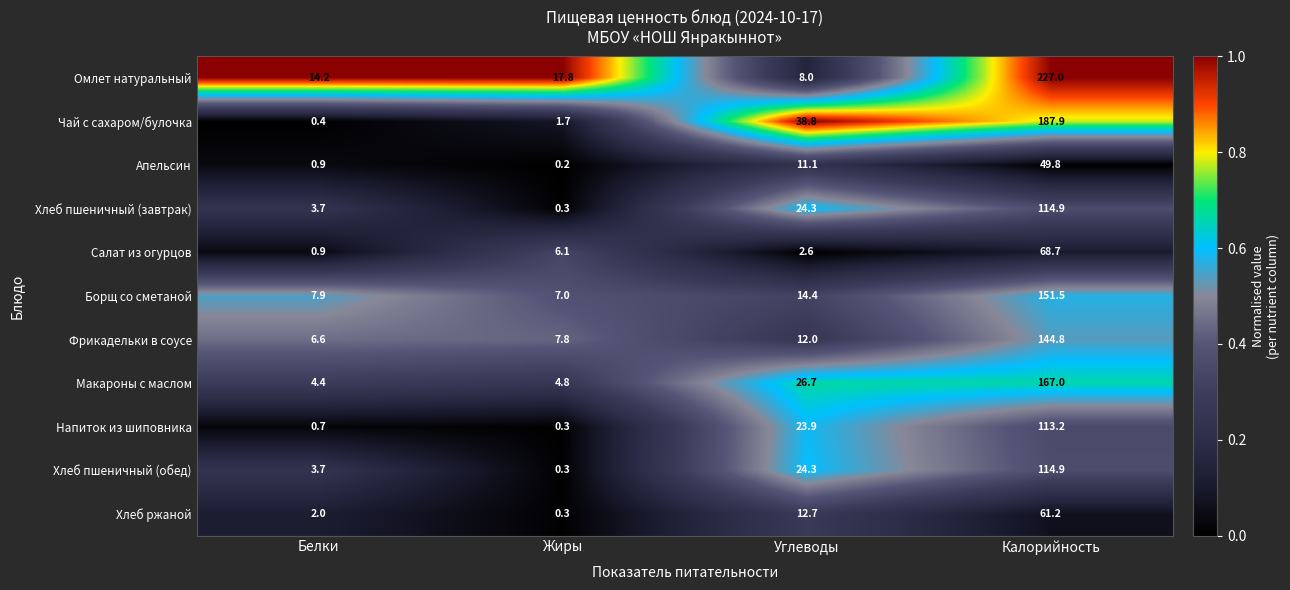

What is the average value of the Салат из огурцов series?

19.6